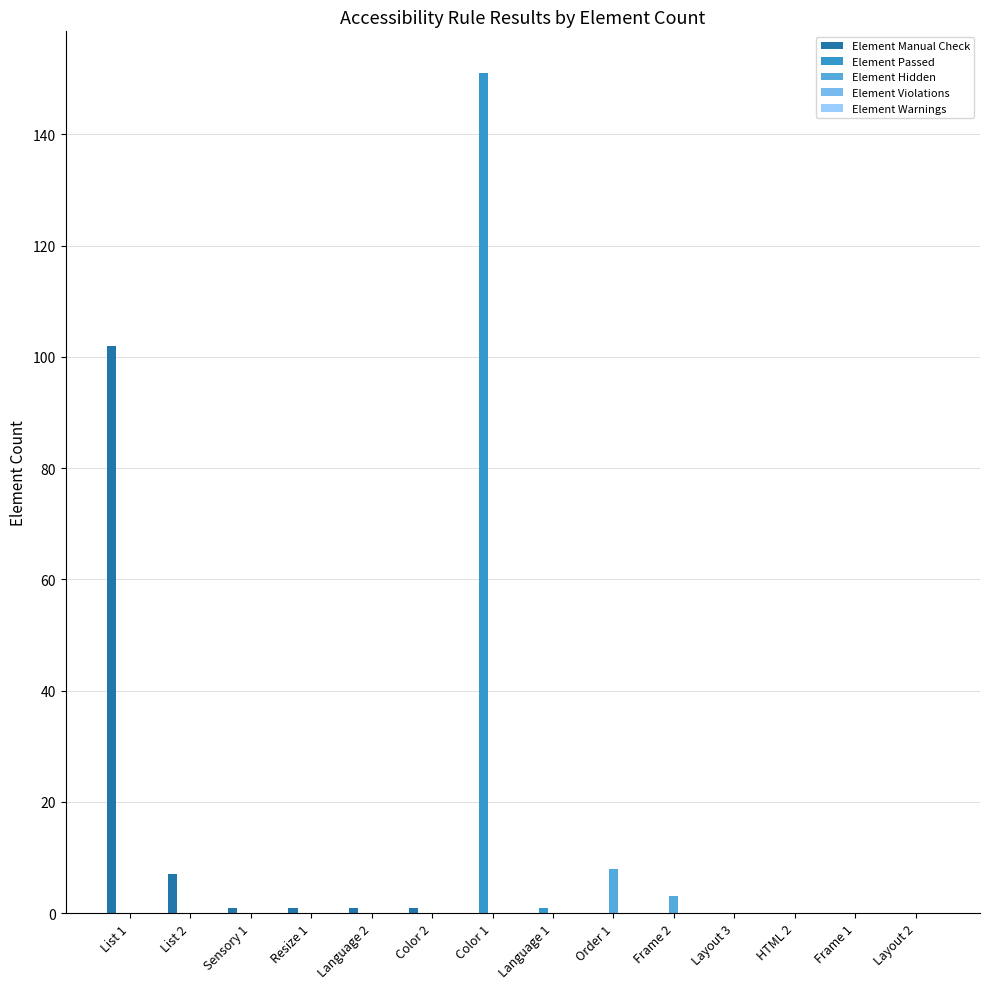

Is it true that Element Hidden equals 0 at Frame 1?

True